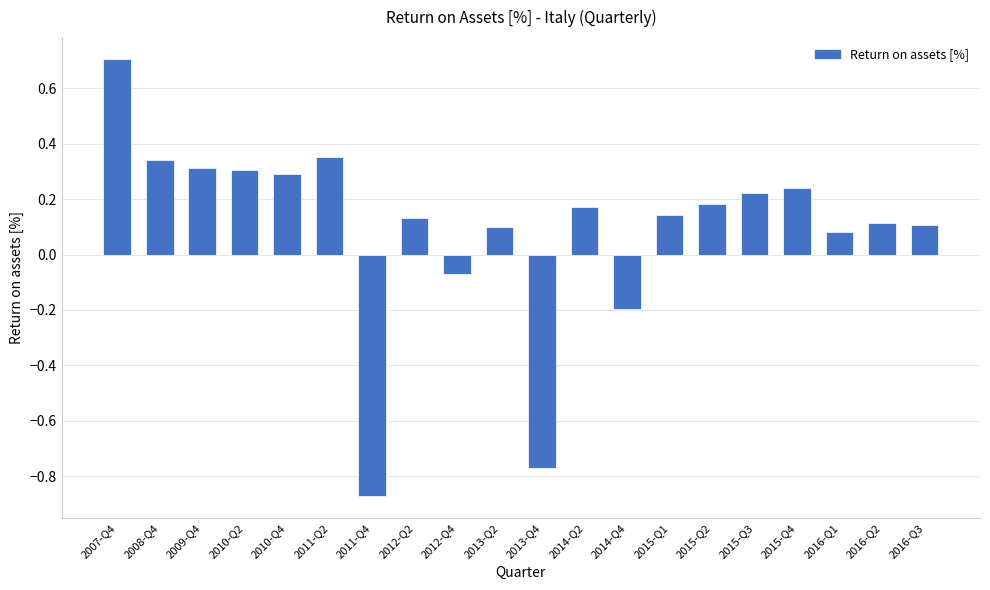

What is the label of the 10th bar from the left?

2013-Q2